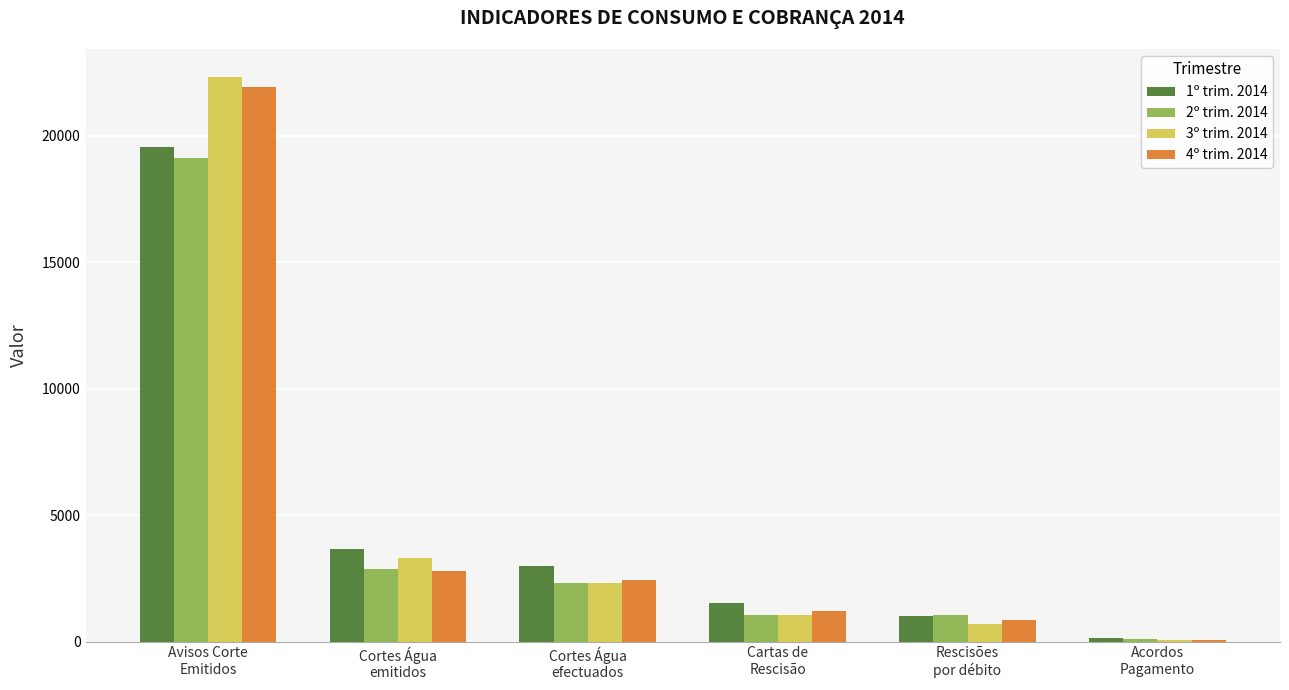

What is the greatest value displayed?

22305